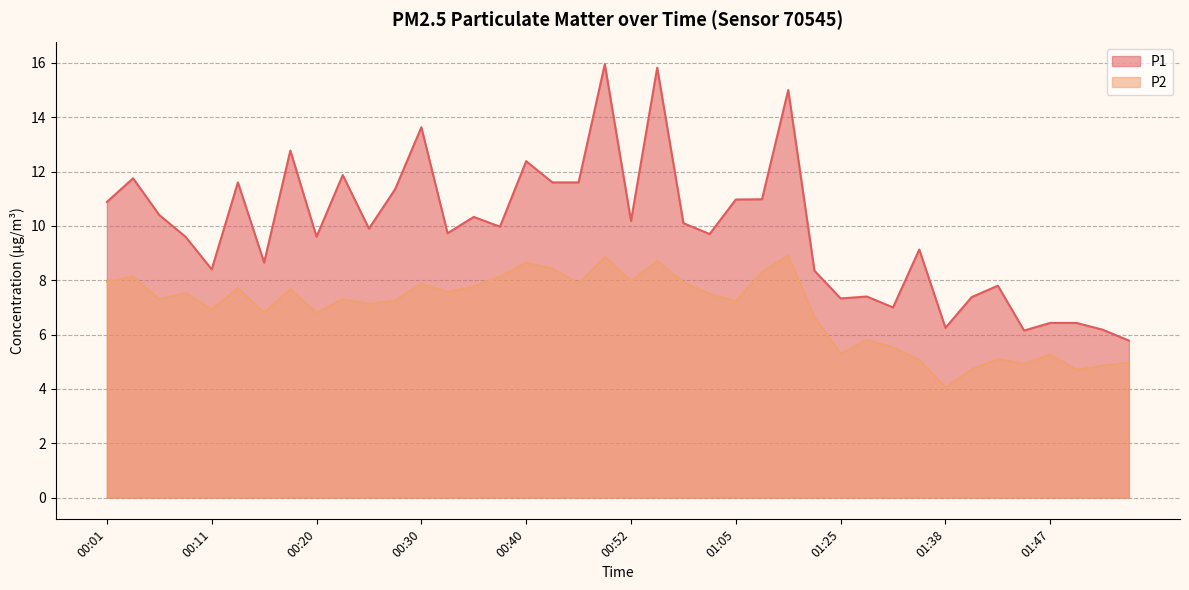

What is the difference between the P1 values at 00:35 and 00:08?

0.7